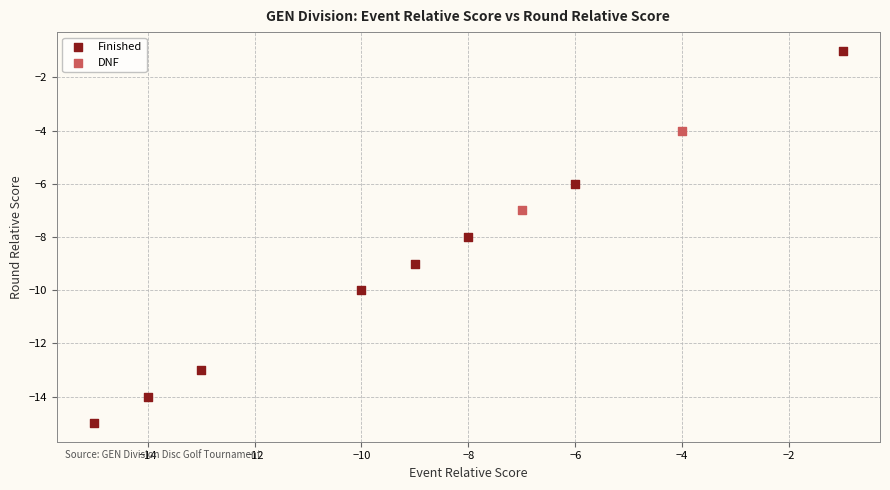

What are all the series names shown in the legend?

Finished, DNF